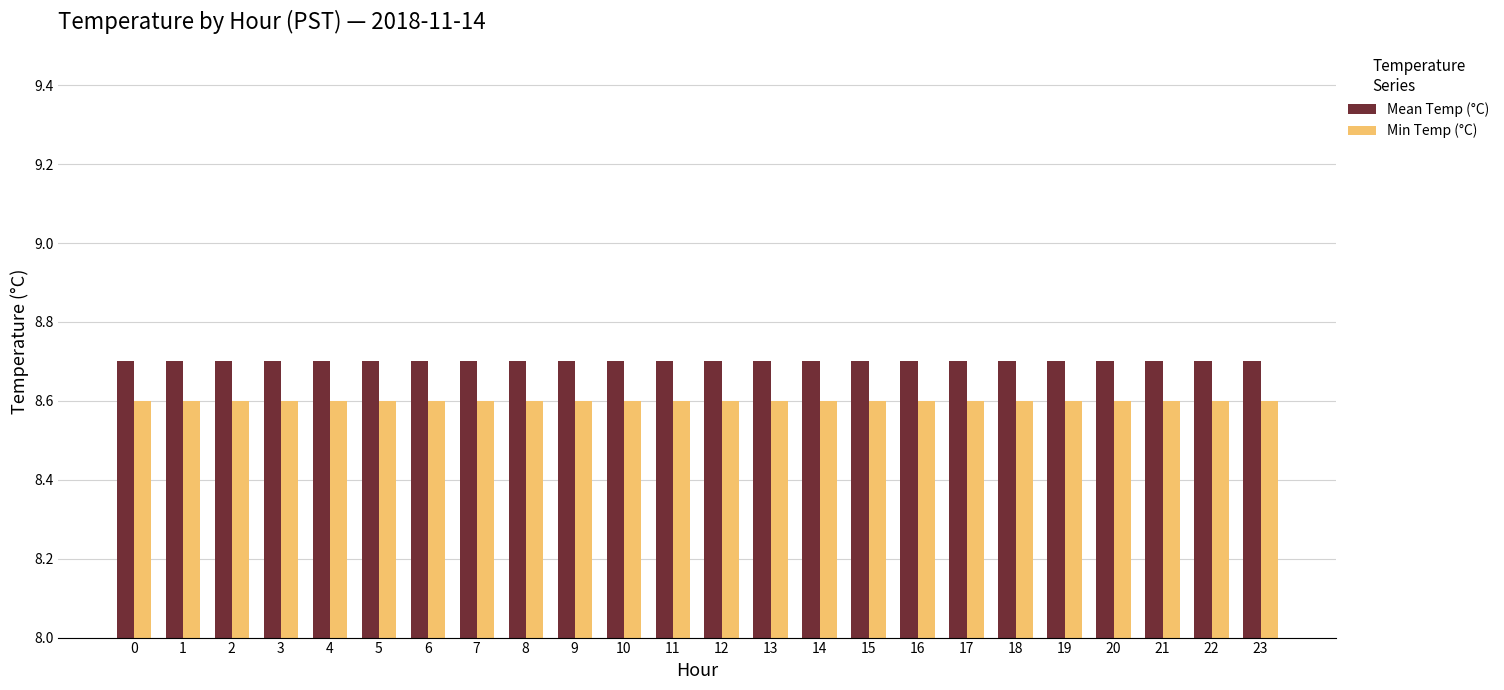

Rank the series at 0 from lowest to highest value.

Min Temp (°C), Mean Temp (°C)